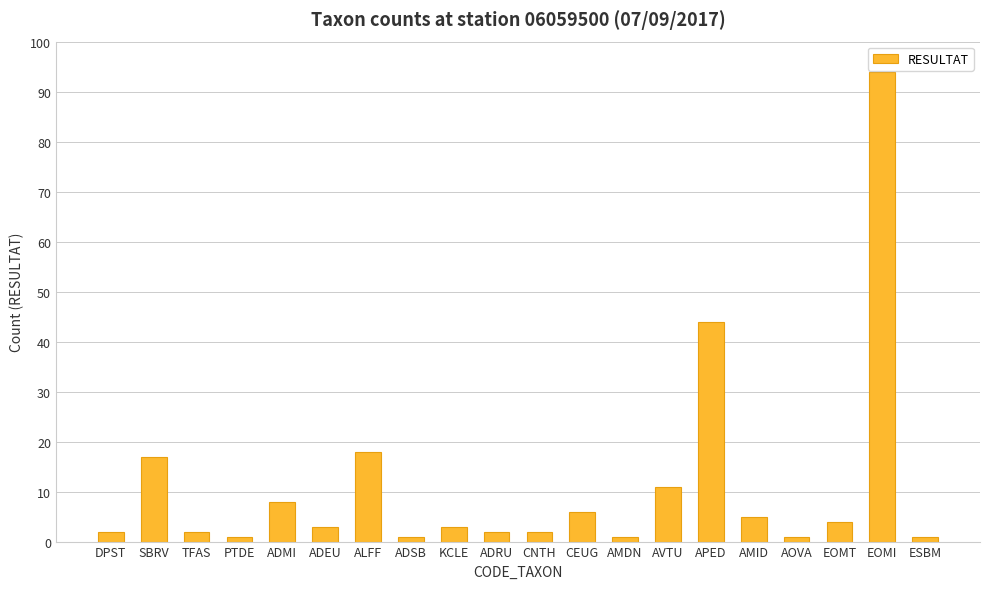

At which label does the data first exceed 3?

SBRV